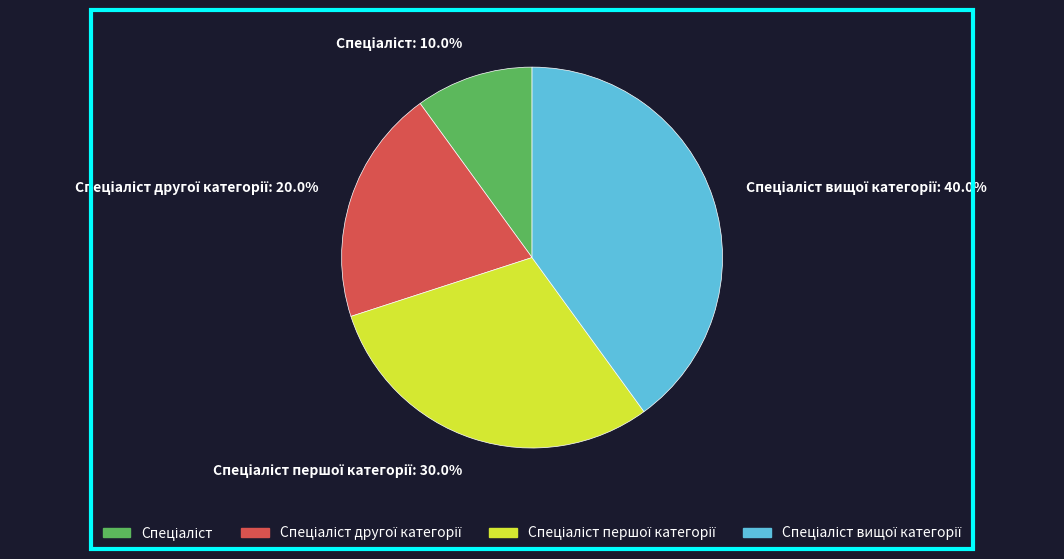

Is there any slice that represents more than half of the pie?

No